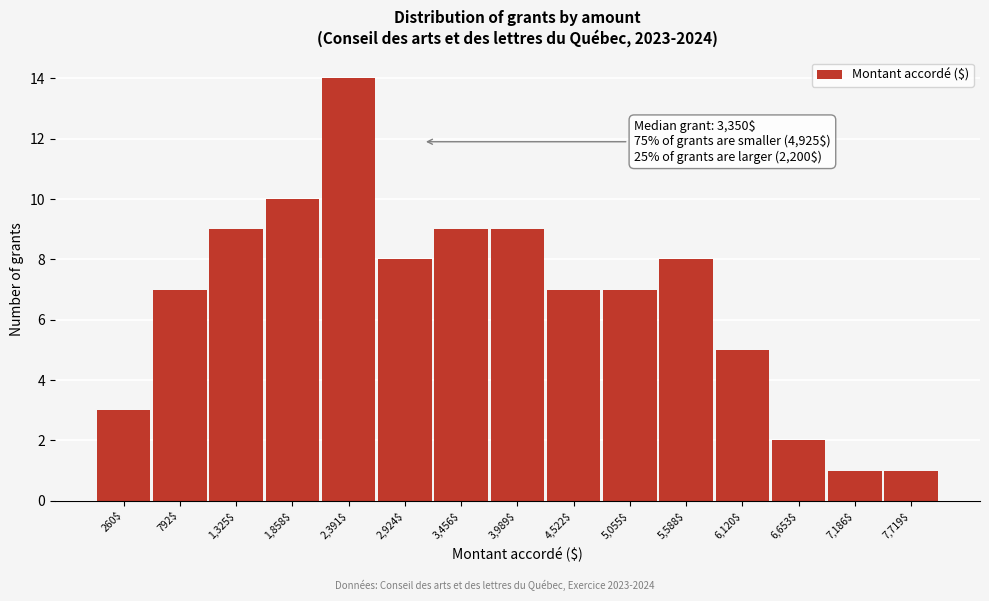

Reading left to right, transcribe all the data shown in this chart.

3	7	9	10	14	8	9	9	7	7	8	5	2	1	1